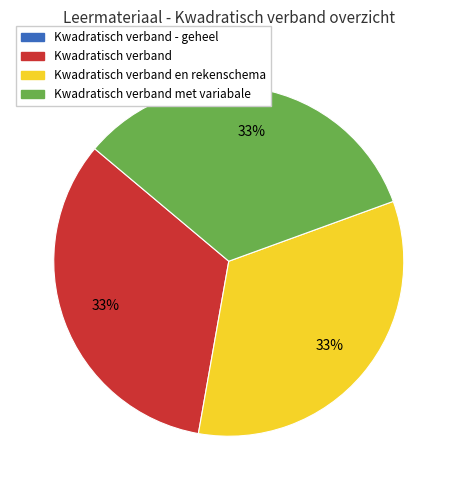

Does any single category account for the majority?

No